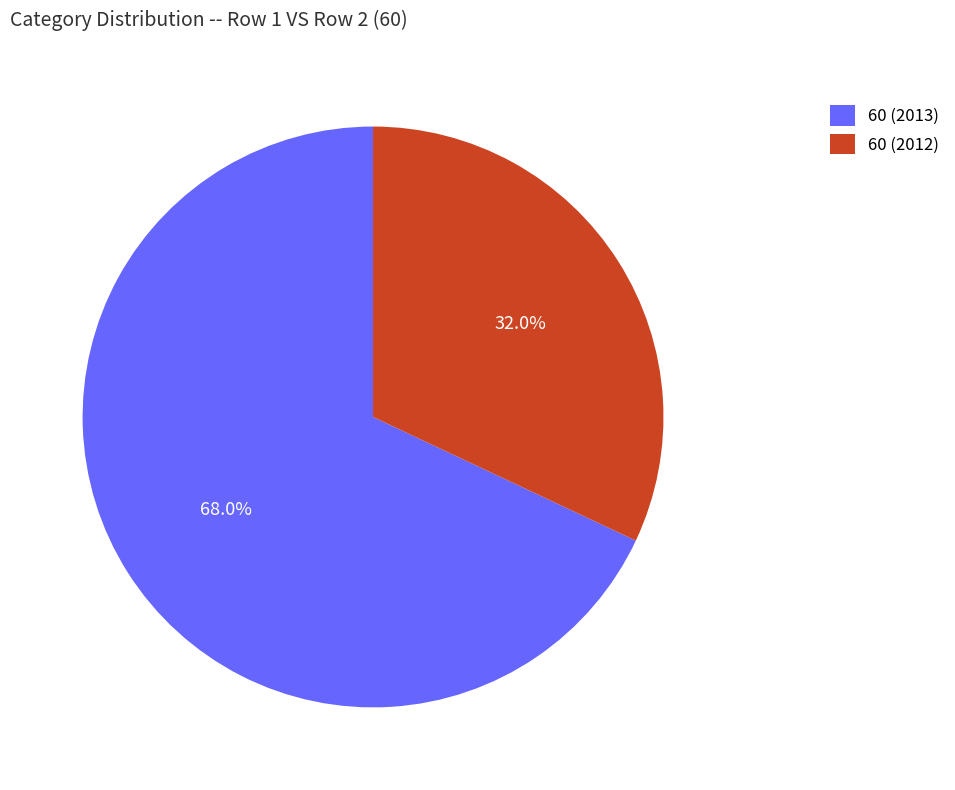

What is the majority slice?

60 (2013)